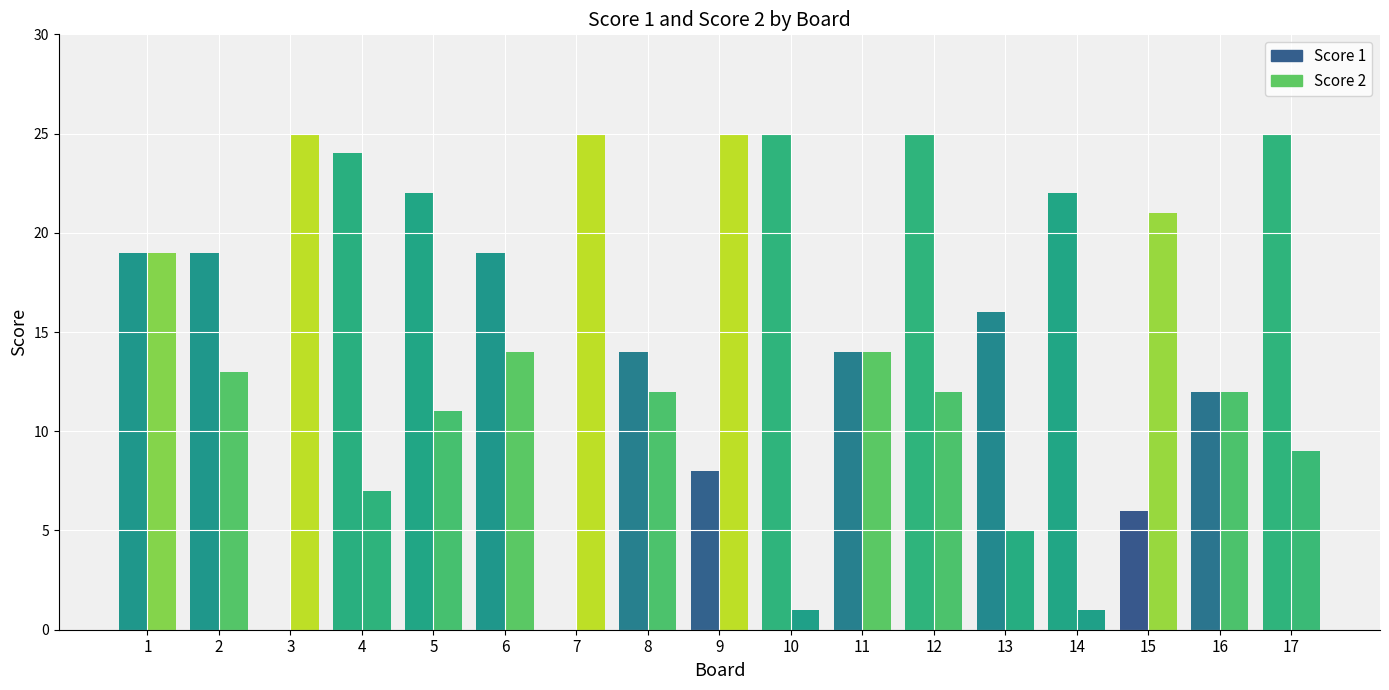

Which category has the lowest value in the Score 1 series?

3